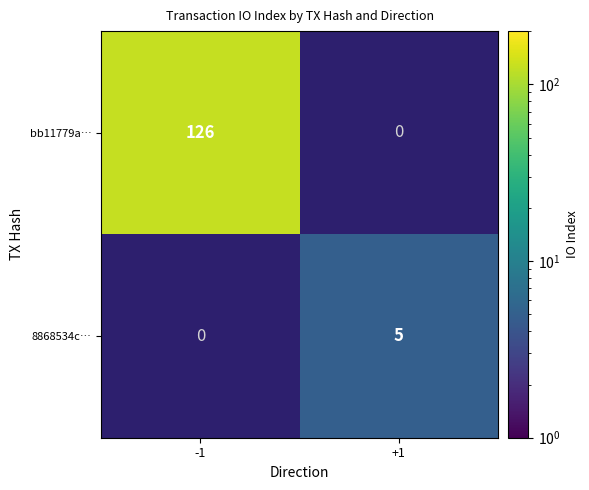

At which category does the chart reach its peak across all series?

-1